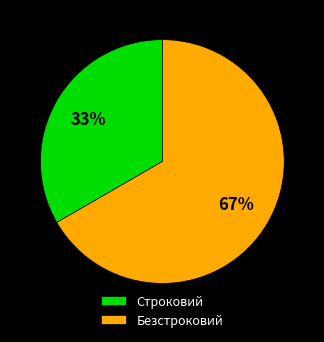

Rank the categories by value from lowest to highest.

Строковий, Безстроковий